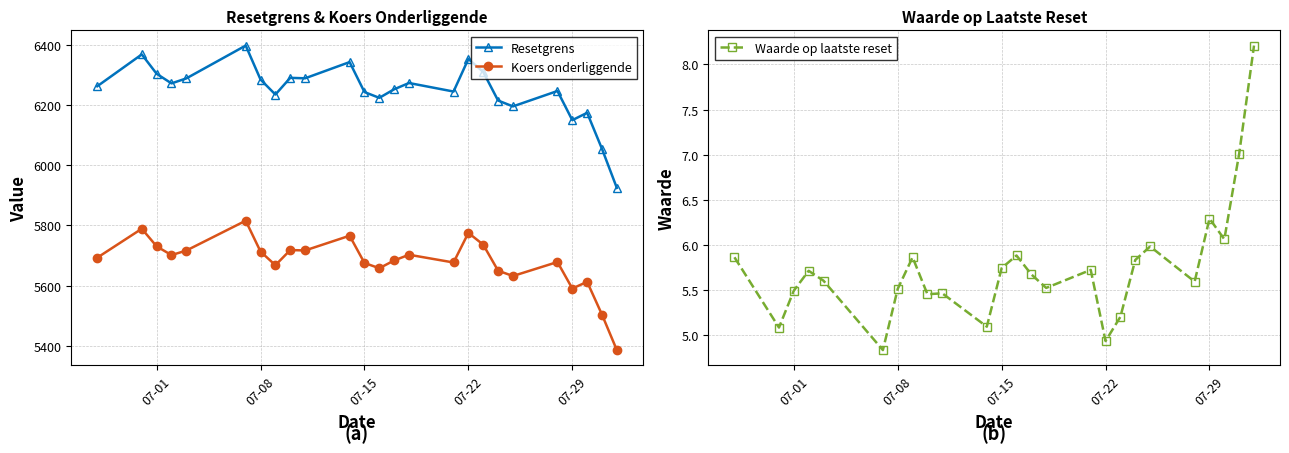

True or false: Resetgrens and Koers onderliggende cross at least once.

False